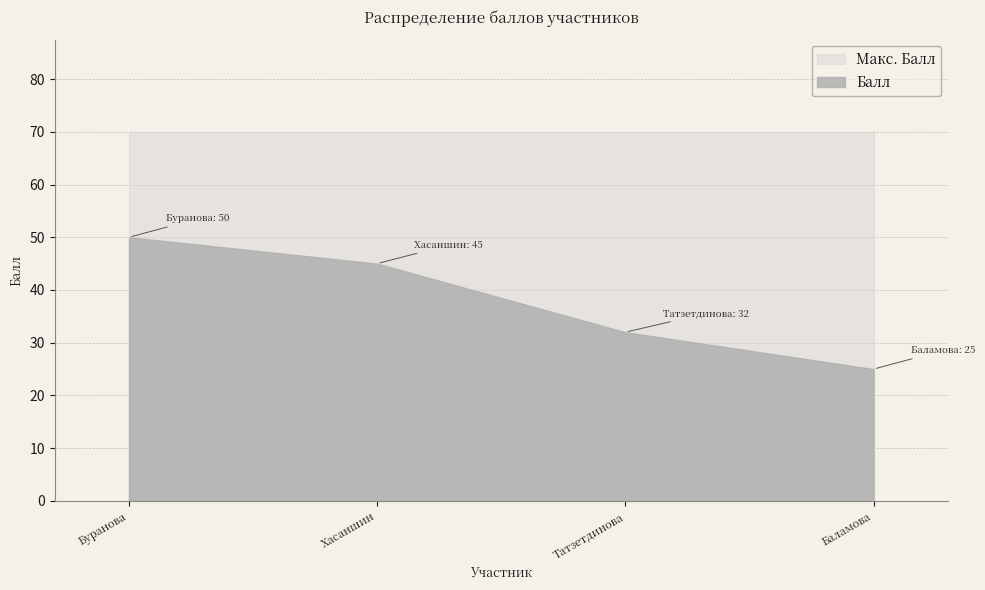

Between Буранова Эльвина and Татзетдинова Эмилия, which is larger?

Буранова Эльвина